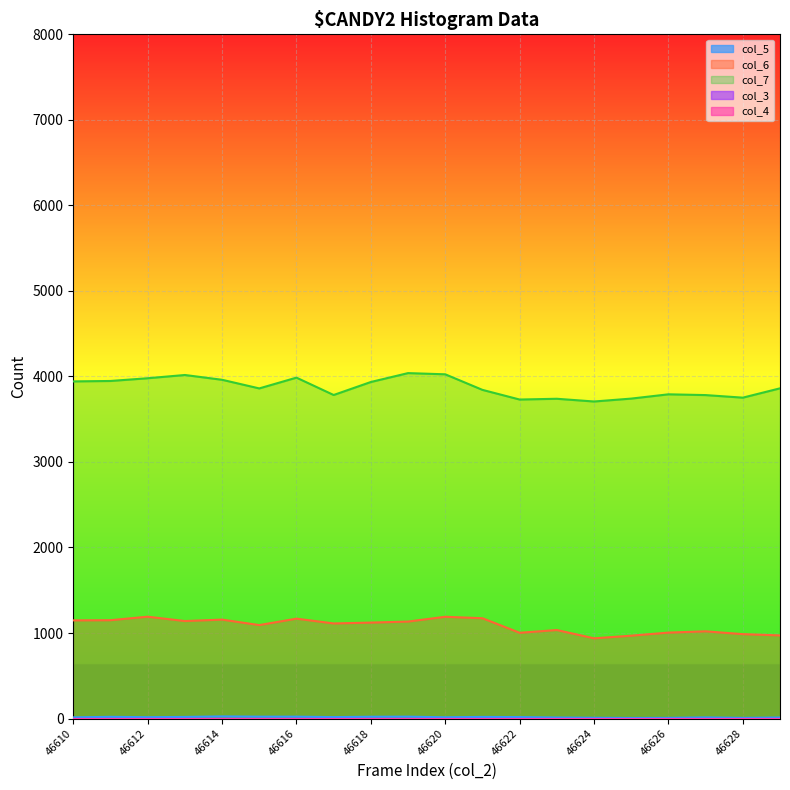

True or false: col_6 and col_7 intersect in this chart.

False